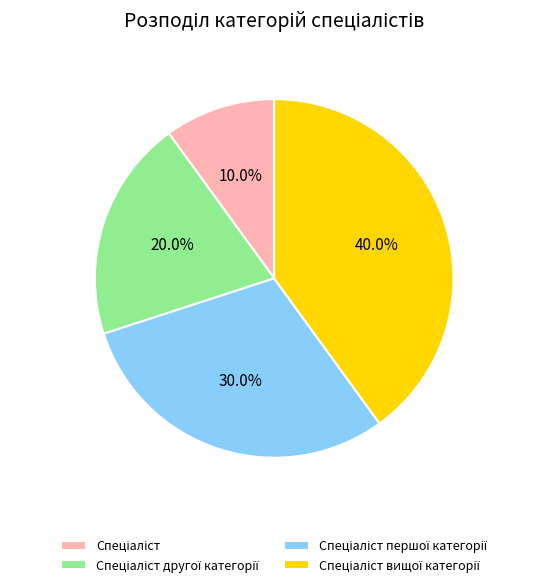

To the nearest percent, what is the difference between the largest and smallest slice percentages?

30%